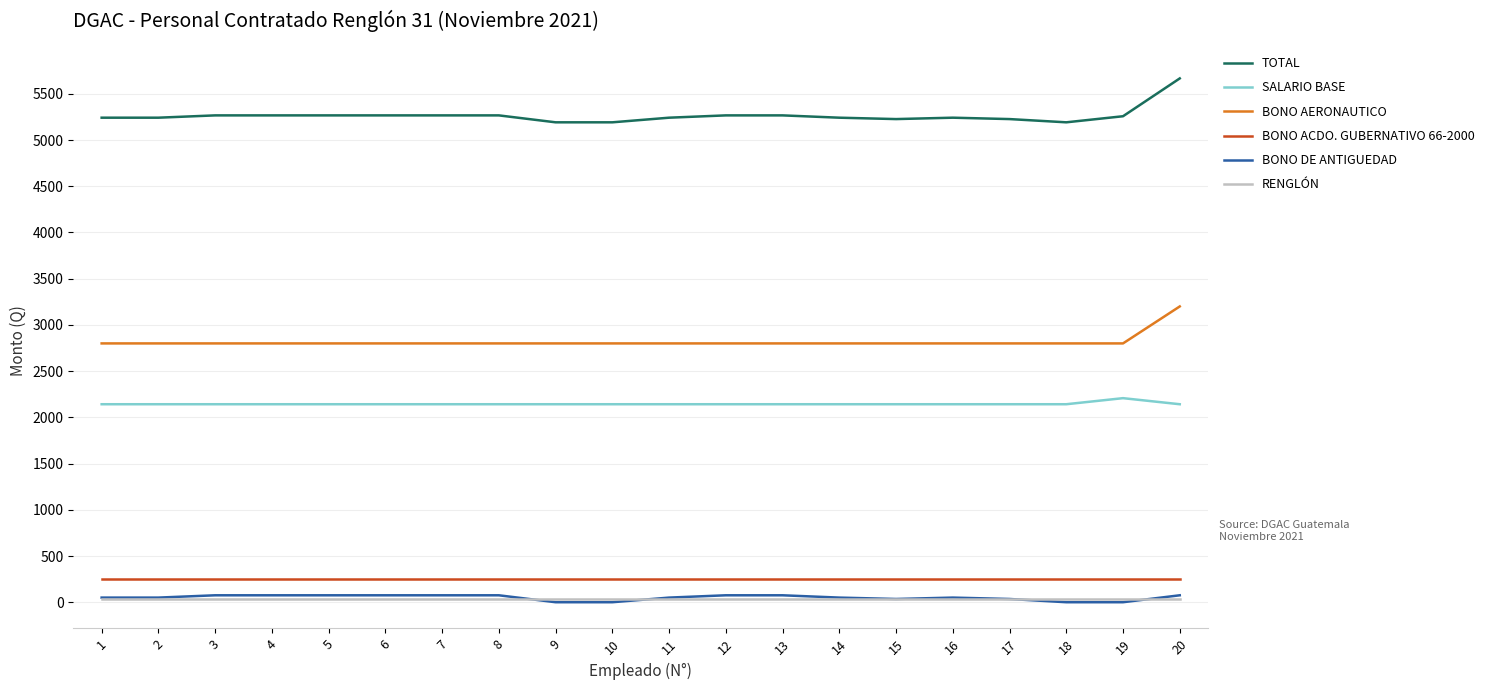

What is the lowest value of the RENGLÓN series?

31.0